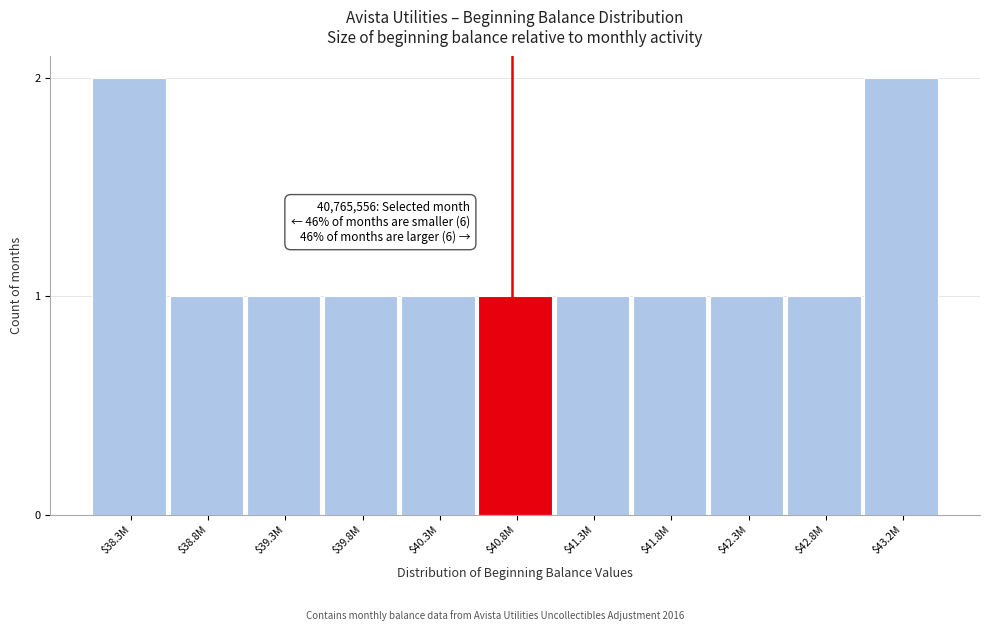

Reading left to right, list all the values displayed in this chart.

2	1	1	1	1	1	1	1	1	1	2